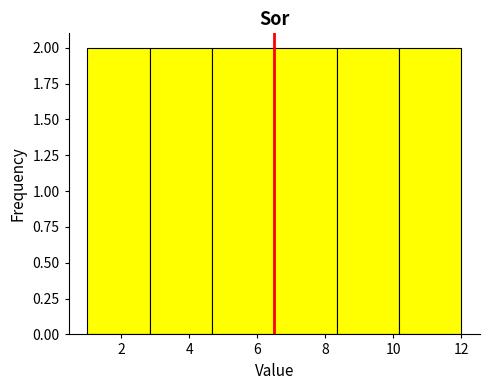

Reading left to right, list every bar in this chart as the range it spans on the x-axis followed by its height. Neither the bar edges nor the heights are printed on the chart, so give them approximately, as read against the axes.

1.0 to 2.8: 2
2.8 to 4.6: 2
4.6 to 6.6: 2
6.6 to 8.4: 2
8.4 to 10.2: 2
10.2 to 12.0: 2